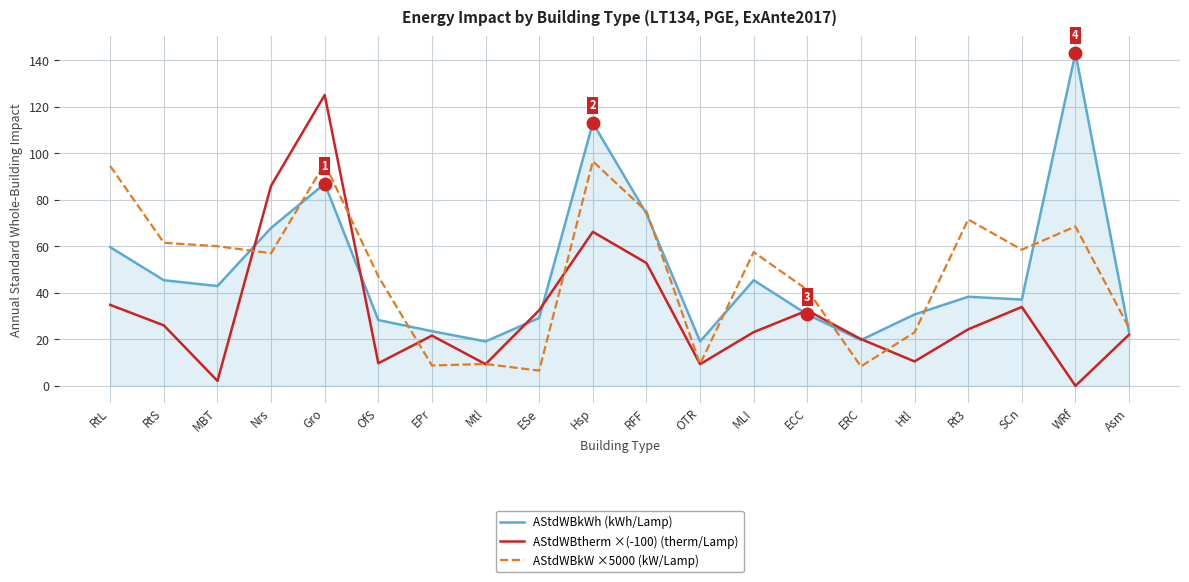

What is the maximum value shown in the chart?

143.0